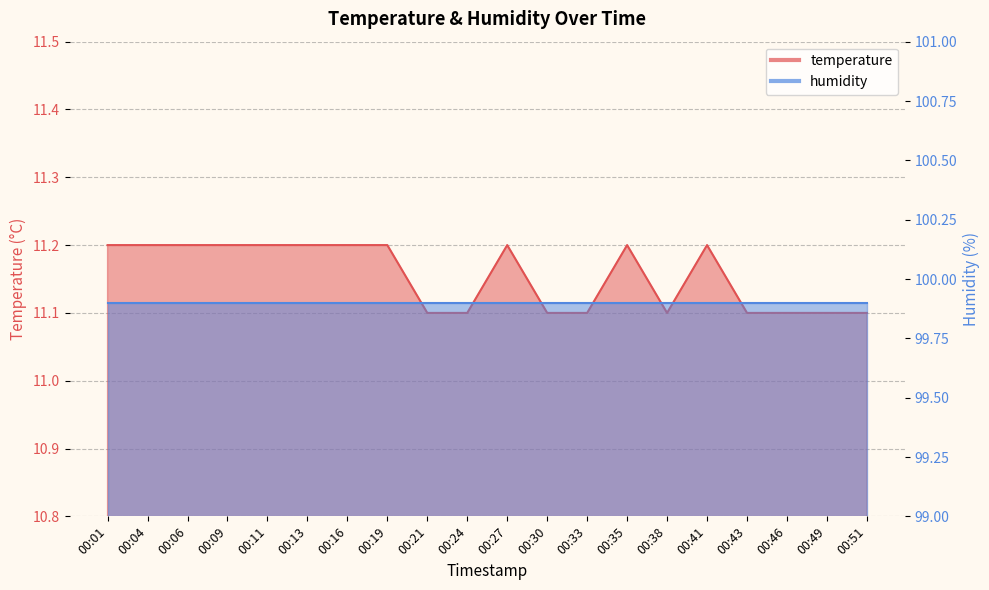

List the labels in order of value, smallest first.

00:21, 00:24, 00:30, 00:33, 00:38, 00:43, 00:46, 00:49, 00:51, 00:01, 00:04, 00:06, 00:09, 00:11, 00:13, 00:16, 00:19, 00:27, 00:35, 00:41